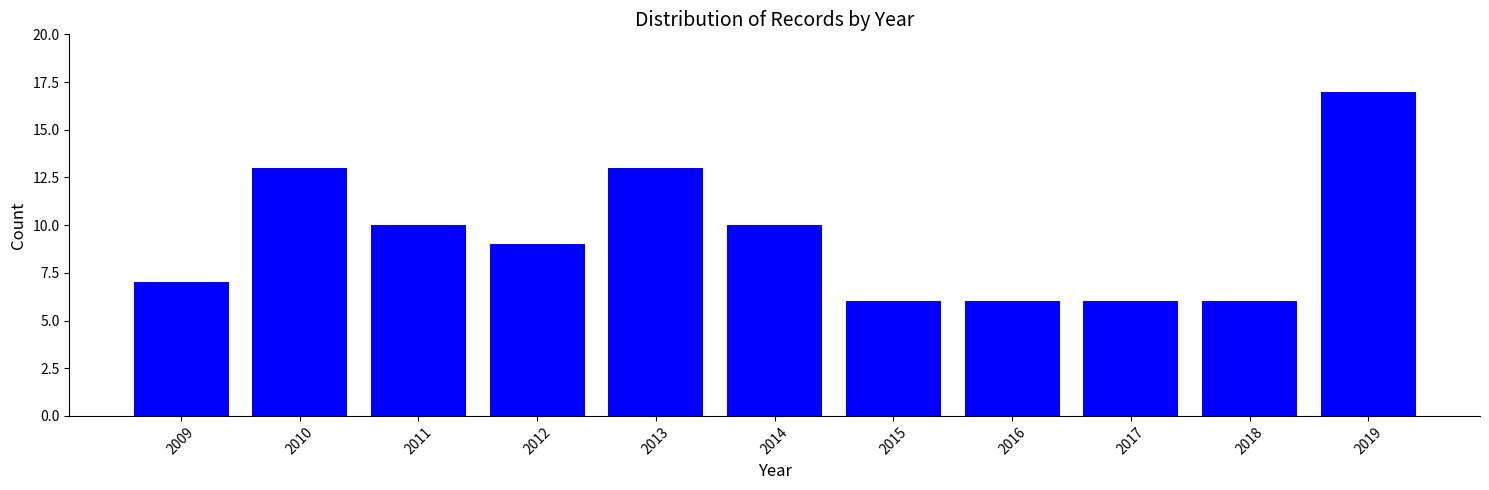

Reading left to right, transcribe all the data shown in this chart.

7	13	10	9	13	10	6	6	6	6	17